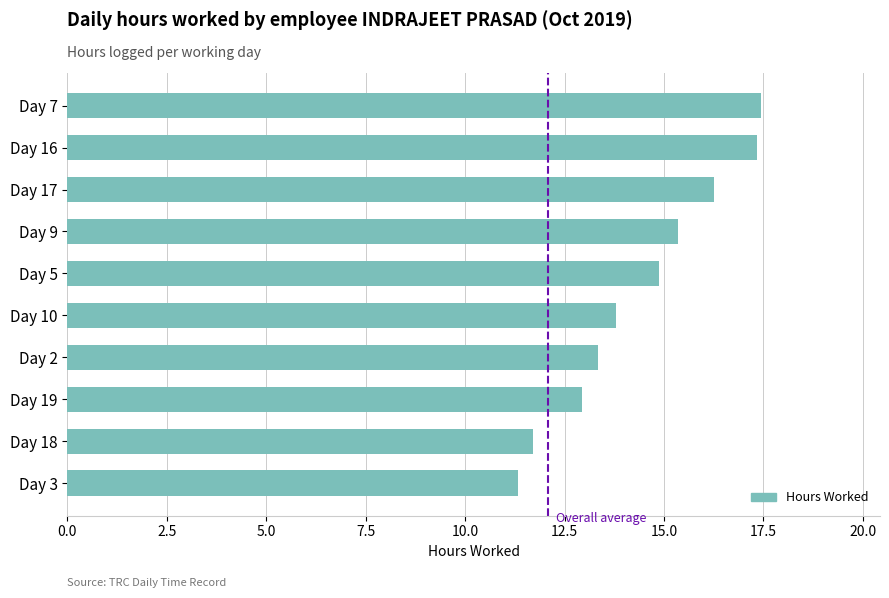

What is the label of the 4th bar from the top?

Day 9